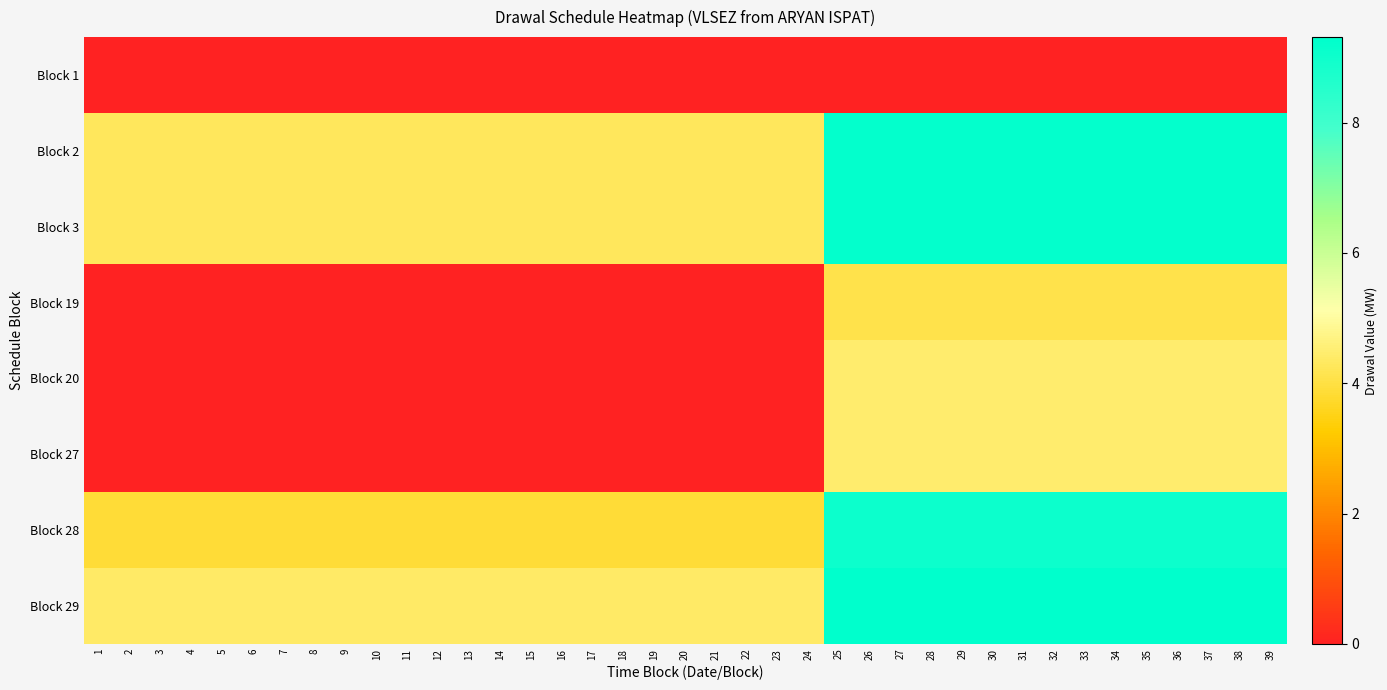

Reading right to left, what are all the values shown in this chart?

Block 1: 39=0.0	38=0.0	37=0.0	36=0.0	35=0.0	34=0.0	33=0.0	32=0.0	31=0.0	30=0.0	29=0.0	28=0.0	27=0.0	26=0.0	25=0.0	24=0.0	23=0.0	22=0.0	21=0.0	20=0.0	19=0.0	18=0.0	17=0.0	16=0.0	15=0.0	14=0.0	13=0.0	12=0.0	11=0.0	10=0.0	9=0.0	8=0.0	7=0.0	6=0.0	5=0.0	4=0.0	3=0.0	2=0.0	1=0.0
Block 2: 39=9.2	38=9.2	37=9.2	36=9.2	35=9.2	34=9.2	33=9.2	32=9.2	31=9.2	30=9.2	29=9.2	28=9.2	27=9.2	26=9.2	25=9.2	24=4.3	23=4.3	22=4.3	21=4.3	20=4.3	19=4.3	18=4.3	17=4.3	16=4.3	15=4.3	14=4.3	13=4.3	12=4.3	11=4.3	10=4.3	9=4.3	8=4.3	7=4.3	6=4.3	5=4.3	4=4.3	3=4.3	2=4.3	1=4.3
Block 3: 39=9.2	38=9.2	37=9.2	36=9.2	35=9.2	34=9.2	33=9.2	32=9.2	31=9.2	30=9.2	29=9.2	28=9.2	27=9.2	26=9.2	25=9.2	24=4.3	23=4.3	22=4.3	21=4.3	20=4.3	19=4.3	18=4.3	17=4.3	16=4.3	15=4.3	14=4.3	13=4.3	12=4.3	11=4.3	10=4.3	9=4.3	8=4.3	7=4.3	6=4.3	5=4.3	4=4.3	3=4.3	2=4.3	1=4.3
Block 19: 39=4.1	38=4.1	37=4.1	36=4.1	35=4.1	34=4.1	33=4.1	32=4.1	31=4.1	30=4.1	29=4.1	28=4.1	27=4.1	26=4.1	25=4.1	24=0.0	23=0.0	22=0.0	21=0.0	20=0.0	19=0.0	18=0.0	17=0.0	16=0.0	15=0.0	14=0.0	13=0.0	12=0.0	11=0.0	10=0.0	9=0.0	8=0.0	7=0.0	6=0.0	5=0.0	4=0.0	3=0.0	2=0.0	1=0.0
Block 20: 39=4.5	38=4.5	37=4.5	36=4.5	35=4.5	34=4.5	33=4.5	32=4.5	31=4.5	30=4.5	29=4.5	28=4.5	27=4.5	26=4.5	25=4.5	24=0.0	23=0.0	22=0.0	21=0.0	20=0.0	19=0.0	18=0.0	17=0.0	16=0.0	15=0.0	14=0.0	13=0.0	12=0.0	11=0.0	10=0.0	9=0.0	8=0.0	7=0.0	6=0.0	5=0.0	4=0.0	3=0.0	2=0.0	1=0.0
Block 27: 39=4.5	38=4.5	37=4.5	36=4.5	35=4.5	34=4.5	33=4.5	32=4.5	31=4.5	30=4.5	29=4.5	28=4.5	27=4.5	26=4.5	25=4.5	24=0.0	23=0.0	22=0.0	21=0.0	20=0.0	19=0.0	18=0.0	17=0.0	16=0.0	15=0.0	14=0.0	13=0.0	12=0.0	11=0.0	10=0.0	9=0.0	8=0.0	7=0.0	6=0.0	5=0.0	4=0.0	3=0.0	2=0.0	1=0.0
Block 28: 39=9.0	38=9.0	37=9.0	36=9.0	35=9.0	34=9.0	33=9.0	32=9.0	31=9.0	30=9.0	29=9.0	28=9.0	27=9.0	26=9.0	25=9.0	24=3.9	23=3.9	22=3.9	21=3.9	20=3.9	19=3.9	18=3.9	17=3.9	16=3.9	15=3.9	14=3.9	13=3.9	12=3.9	11=3.9	10=3.9	9=3.9	8=3.9	7=3.9	6=3.9	5=3.9	4=3.9	3=3.9	2=3.9	1=3.9
Block 29: 39=9.3	38=9.3	37=9.3	36=9.3	35=9.3	34=9.3	33=9.3	32=9.3	31=9.3	30=9.3	29=9.3	28=9.3	27=9.3	26=9.3	25=9.3	24=4.4	23=4.4	22=4.4	21=4.4	20=4.4	19=4.4	18=4.4	17=4.4	16=4.4	15=4.4	14=4.4	13=4.4	12=4.4	11=4.4	10=4.4	9=4.4	8=4.4	7=4.4	6=4.4	5=4.4	4=4.4	3=4.4	2=4.4	1=4.4